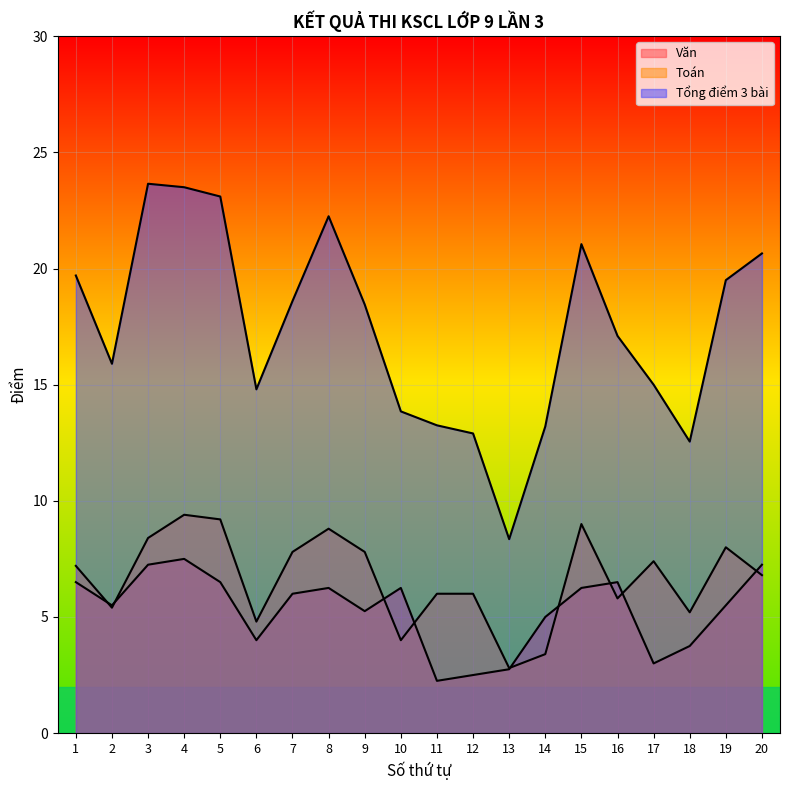

How many values in the Văn series exceed 6?

9